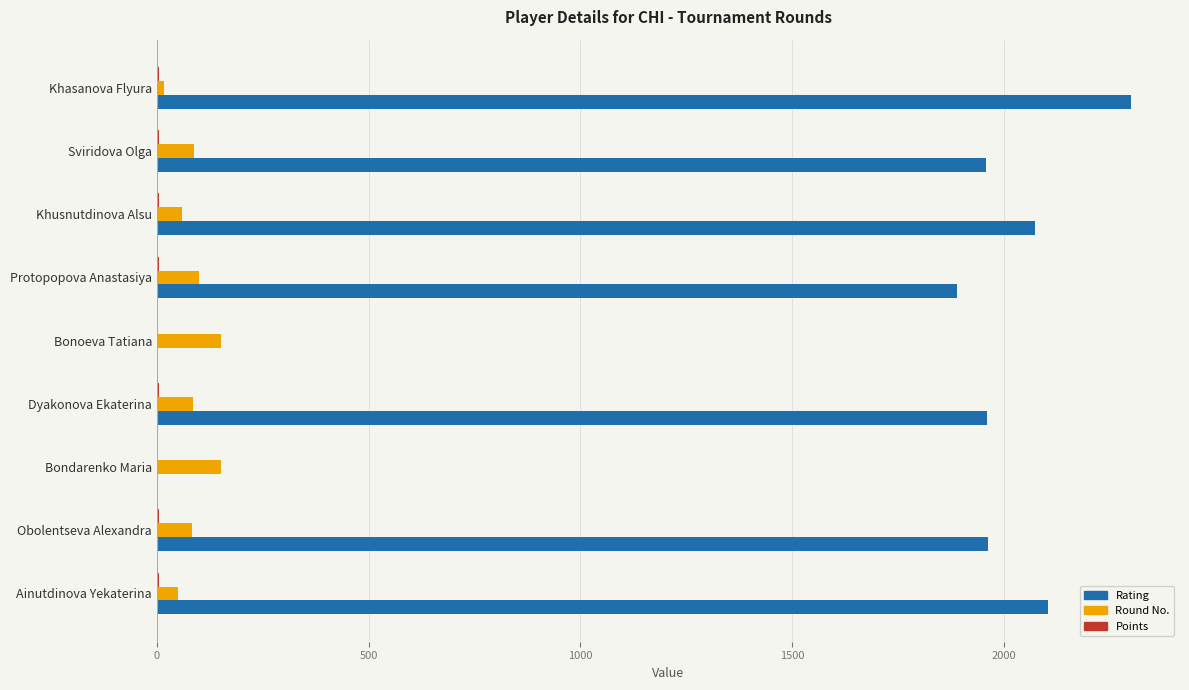

What is the maximum value for Round No.?

152.0